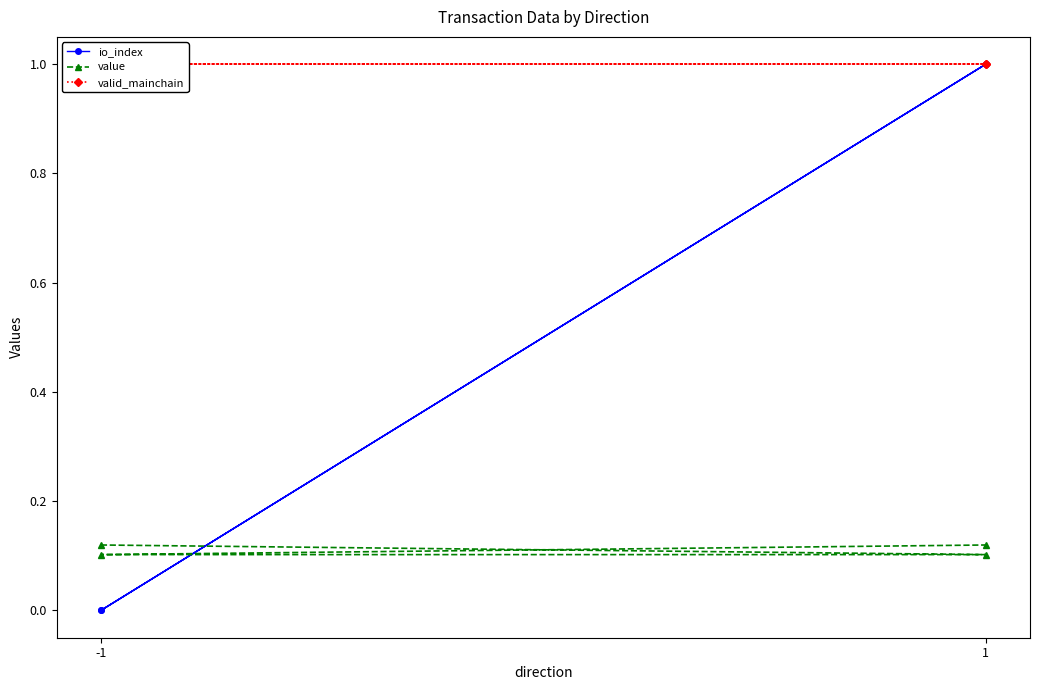

How many lines are shown in the chart?

3